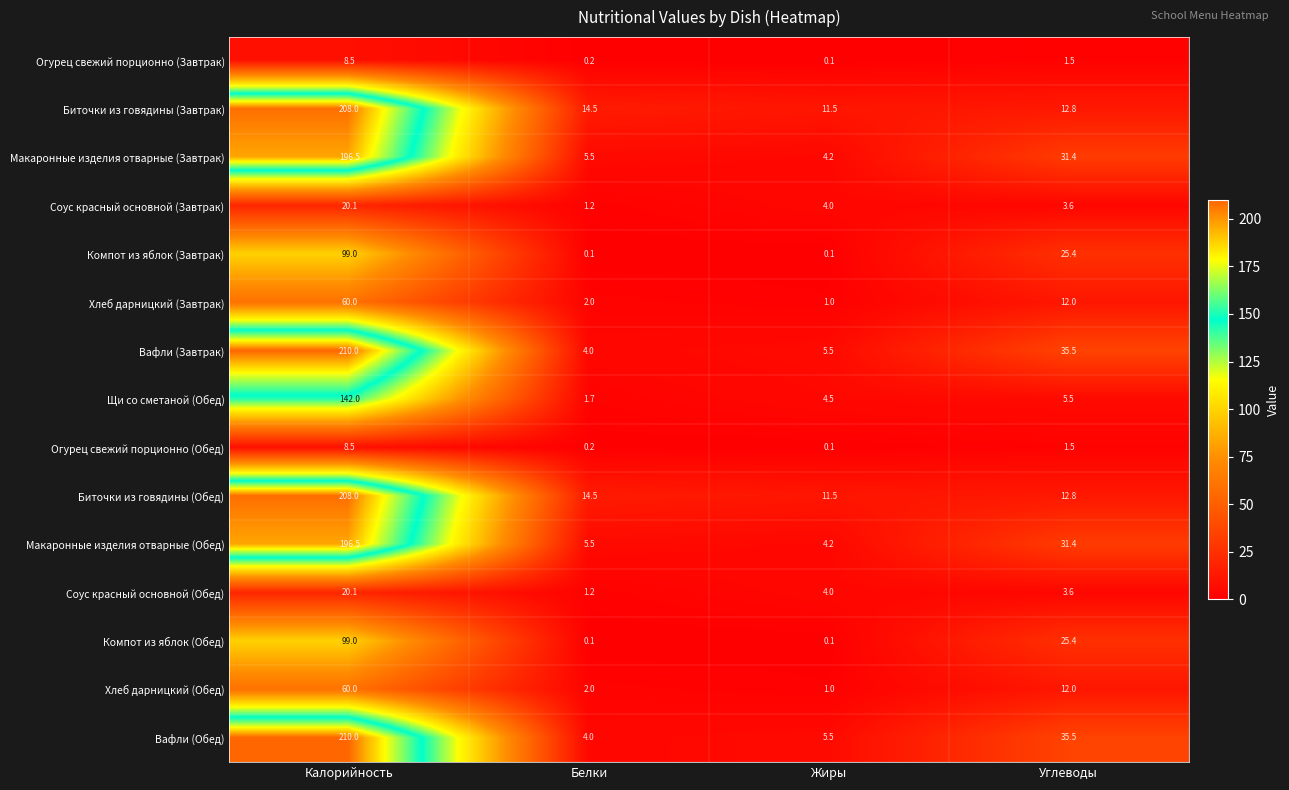

How many data points in Макаронные изделия отварные (Обед) are above 31?

2